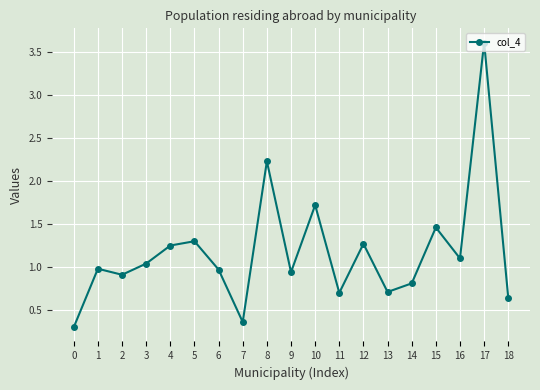

True or false: there are more than 1 points higher than both neighbors.

True